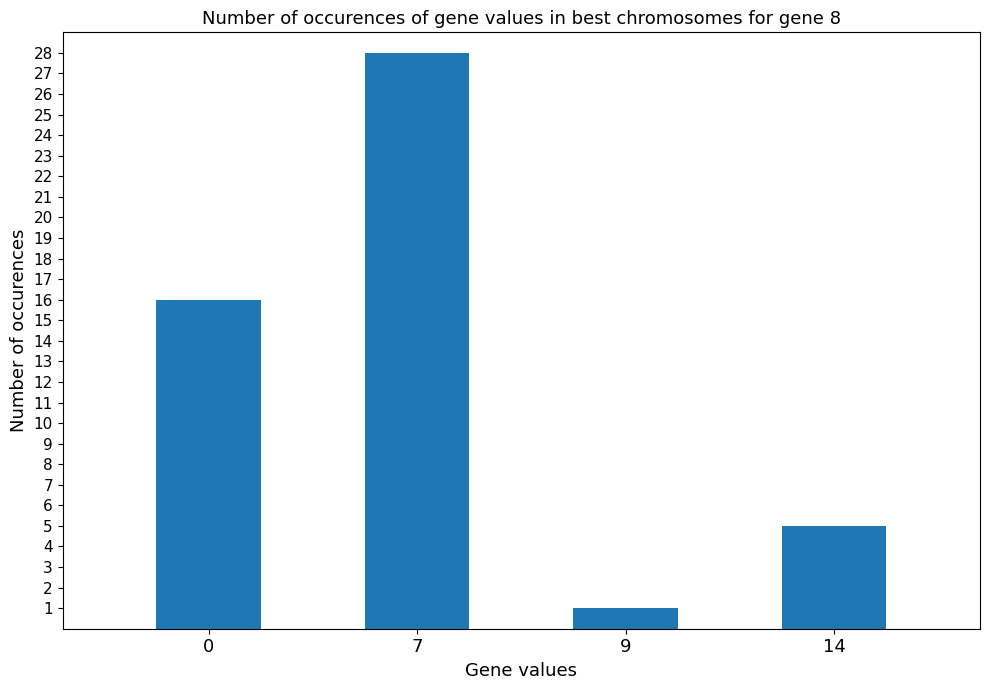

Count the values in the range 5 to 28.

3